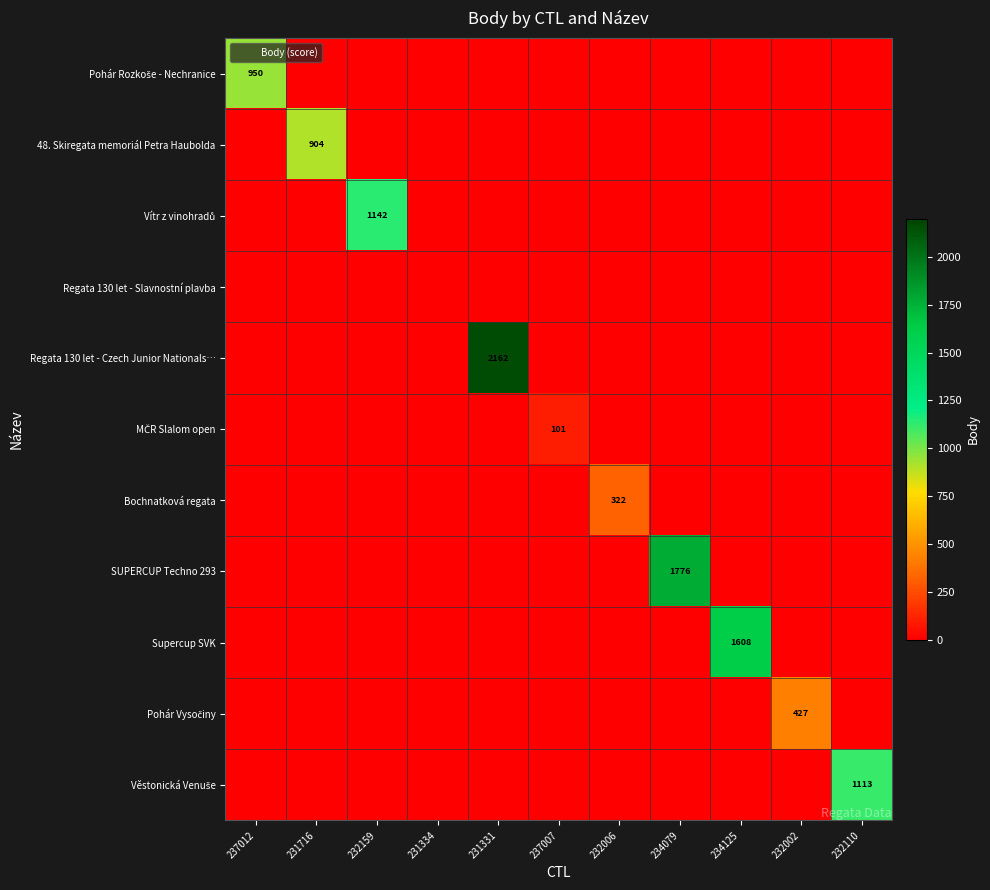

What is the highest value of the Regata 130 let - Czech Junior Nationals… series?

2162